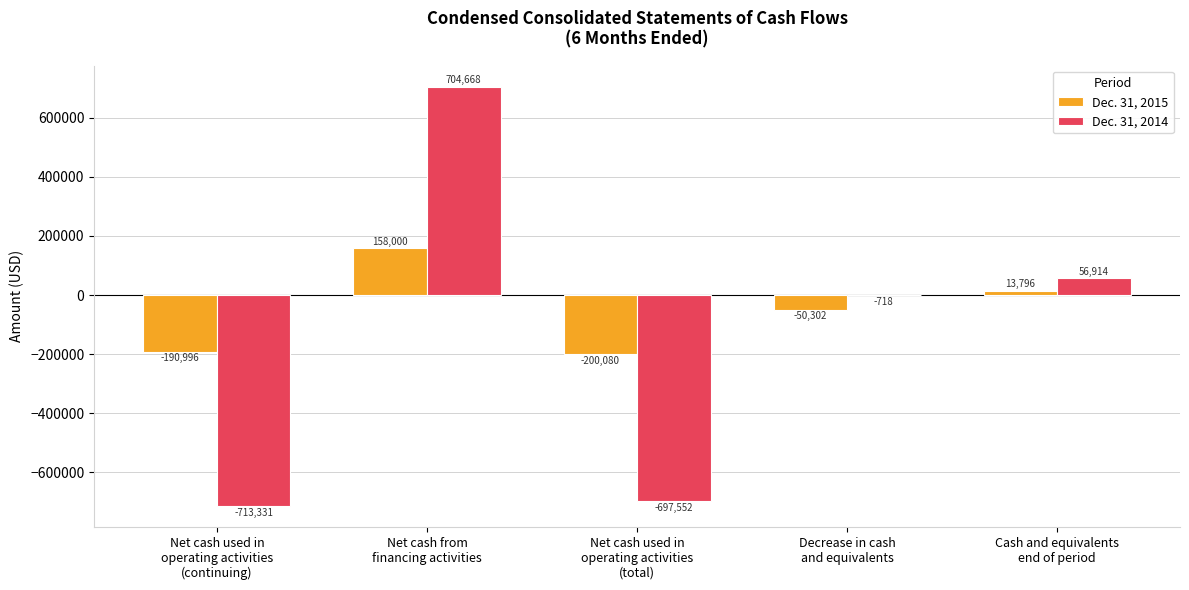

Count the number of categories in the chart.

5